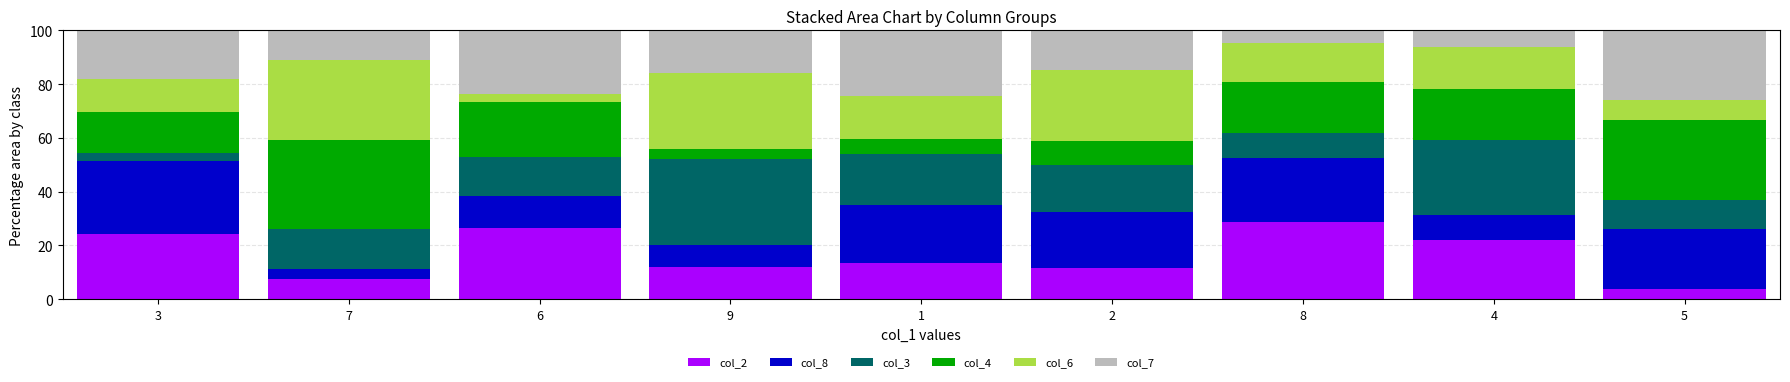

What is the difference between the maximum and minimum values in the col_2 series?

24.9